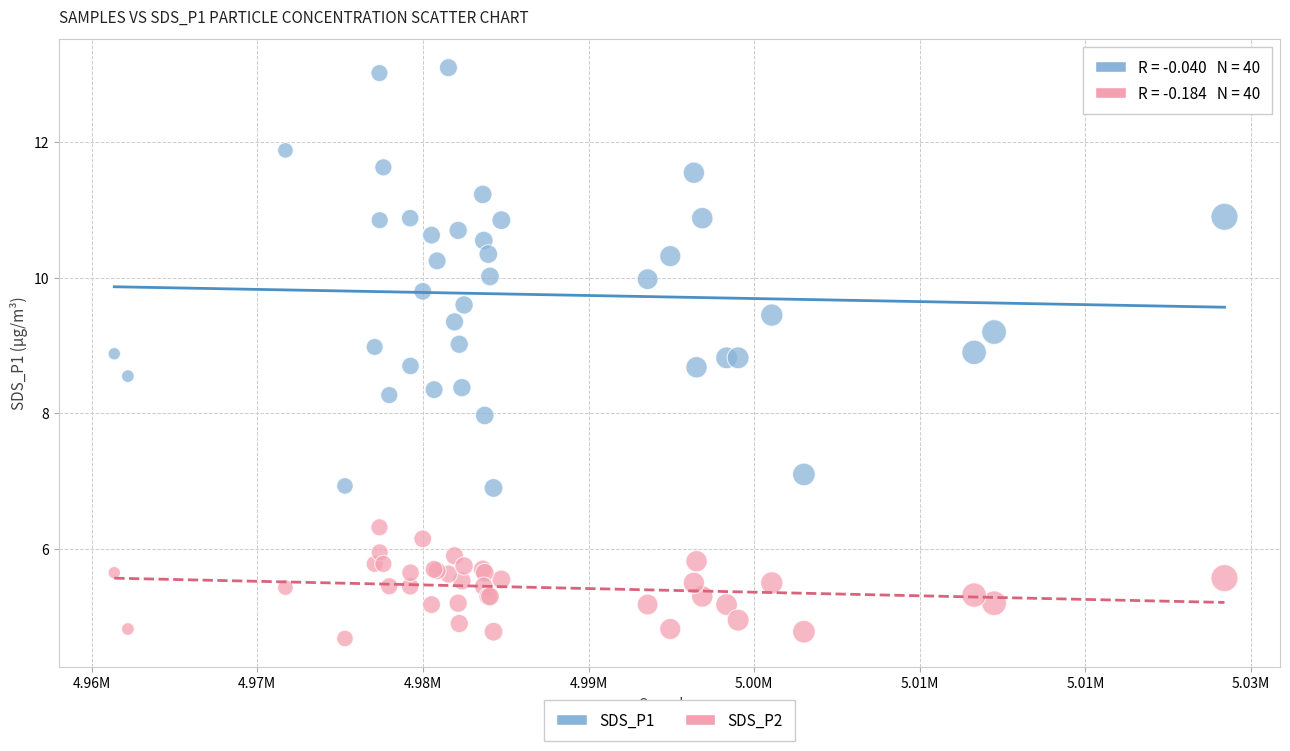

What are all the series names shown in the legend?

SDS_P1, SDS_P2